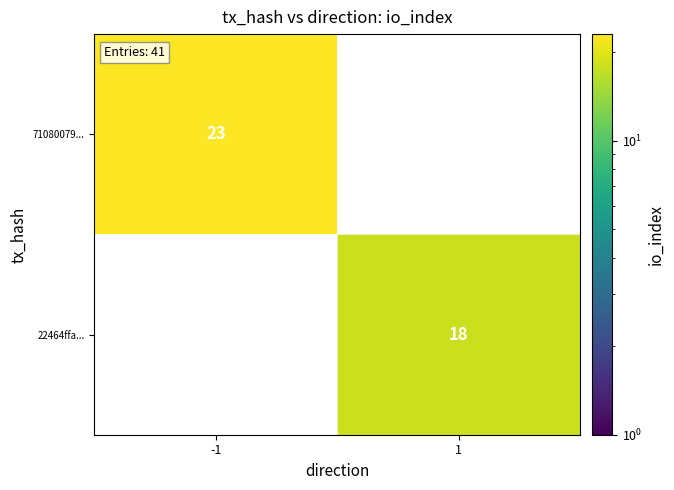

Is it true that 71080079... equals 23 at -1?

True